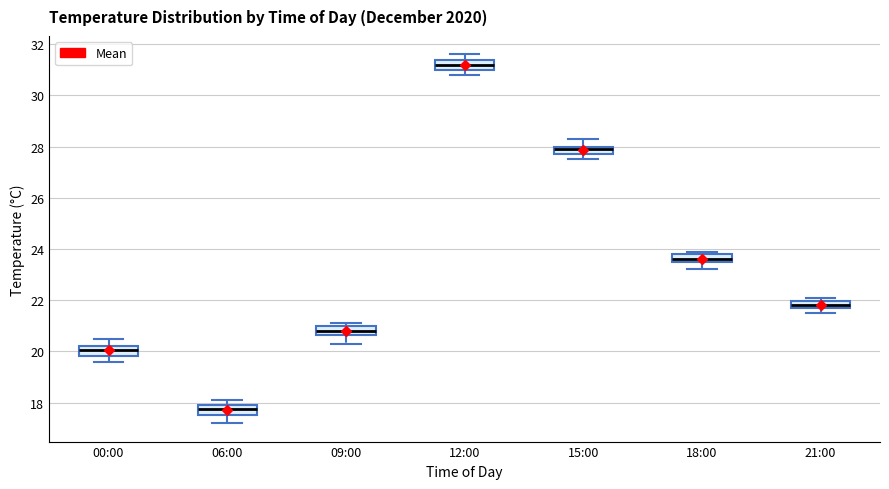

Which box has the lowest median line?

06:00